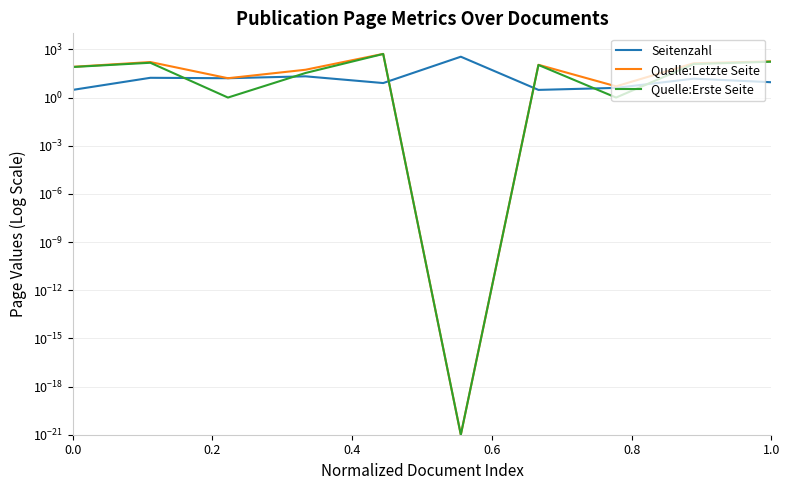

Rank the series by their maximum value, from lowest to highest.

Seitenzahl, Quelle:Erste Seite, Quelle:Letzte Seite